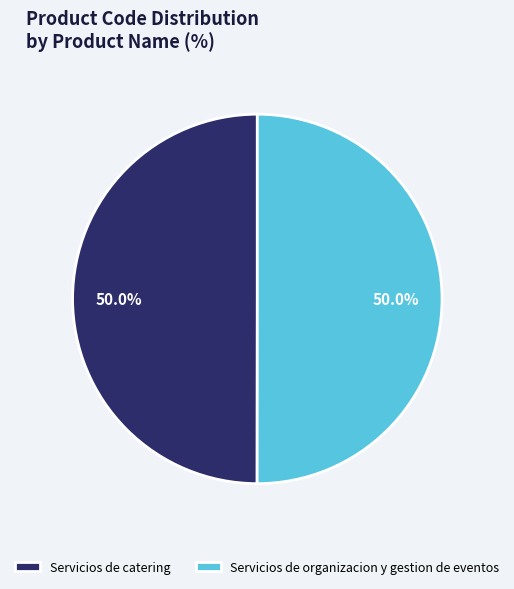

Is it true that Servicios de catering is 42% of the pie?

False